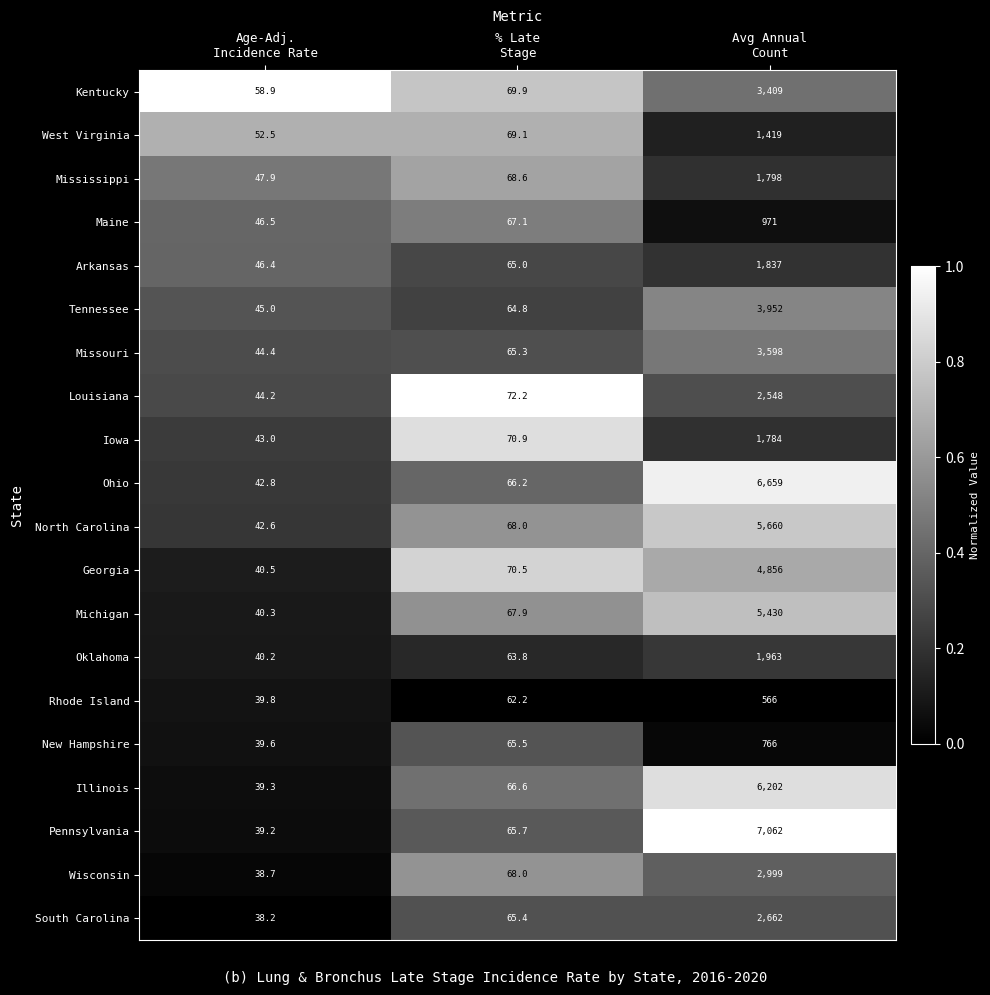

What is the minimum value shown in the chart?

38.2